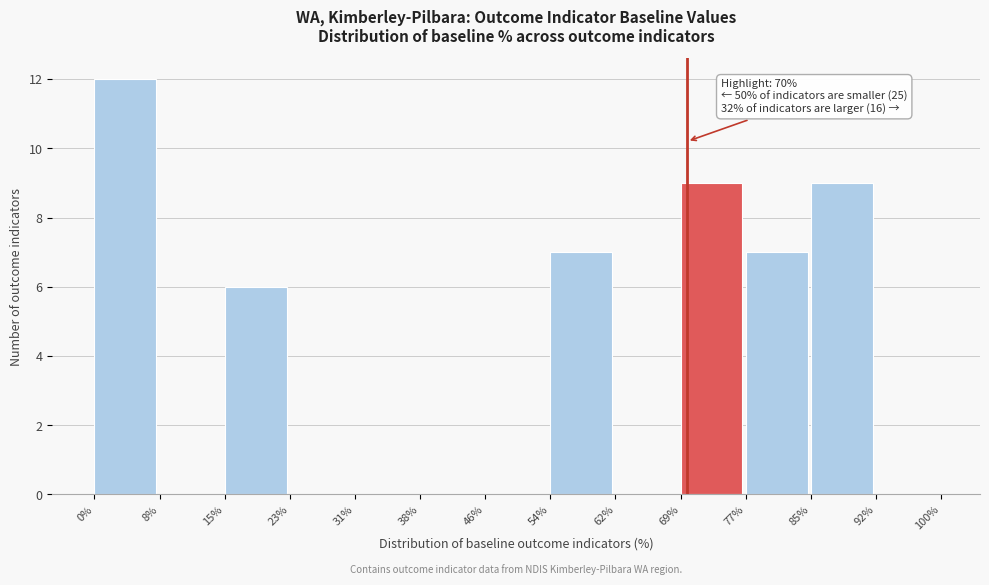

Reading left to right, list all the values displayed in this chart.

0%=12	8%=0	15%=6	23%=0	31%=0	38%=0	46%=0	54%=7	62%=0	69%=9	77%=7	85%=9	92%=0